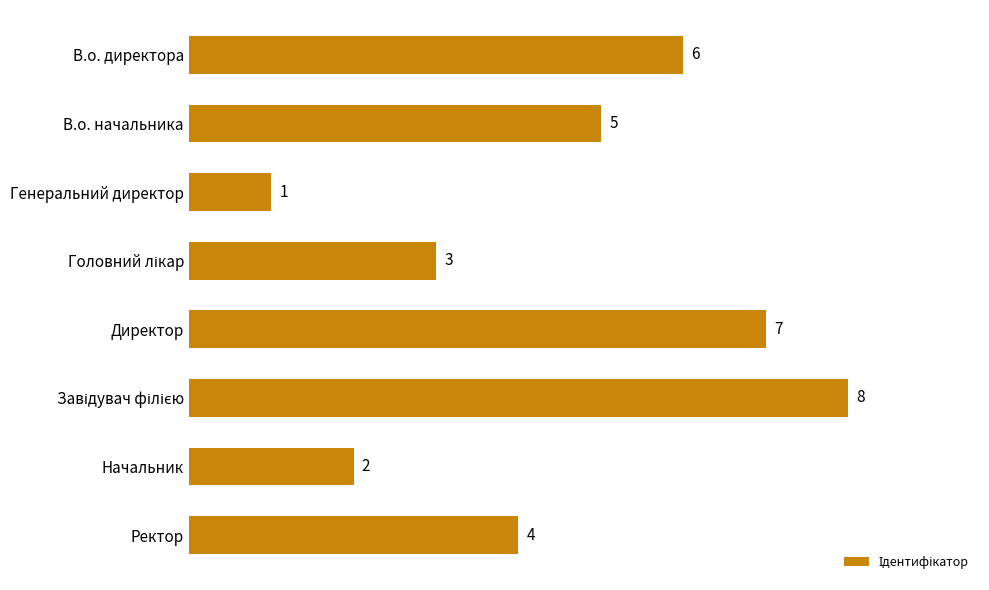

Which label corresponds to the smallest value in the chart?

Генеральний директор